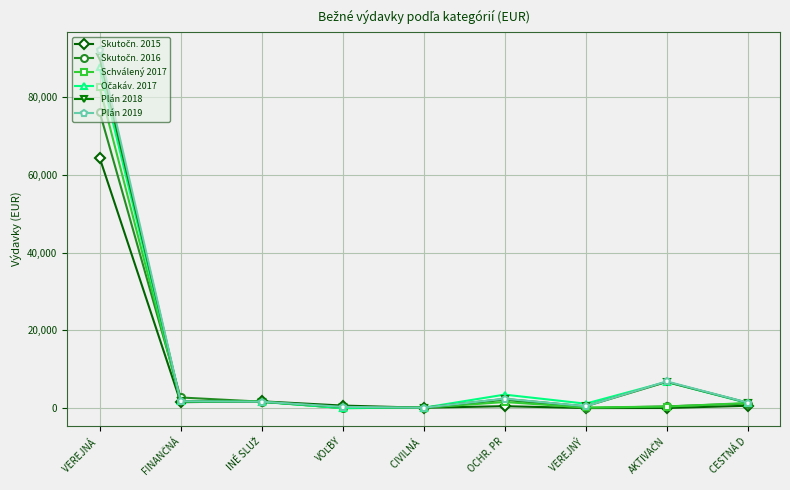

Which series has the largest range (max minus min)?

Plán 2019